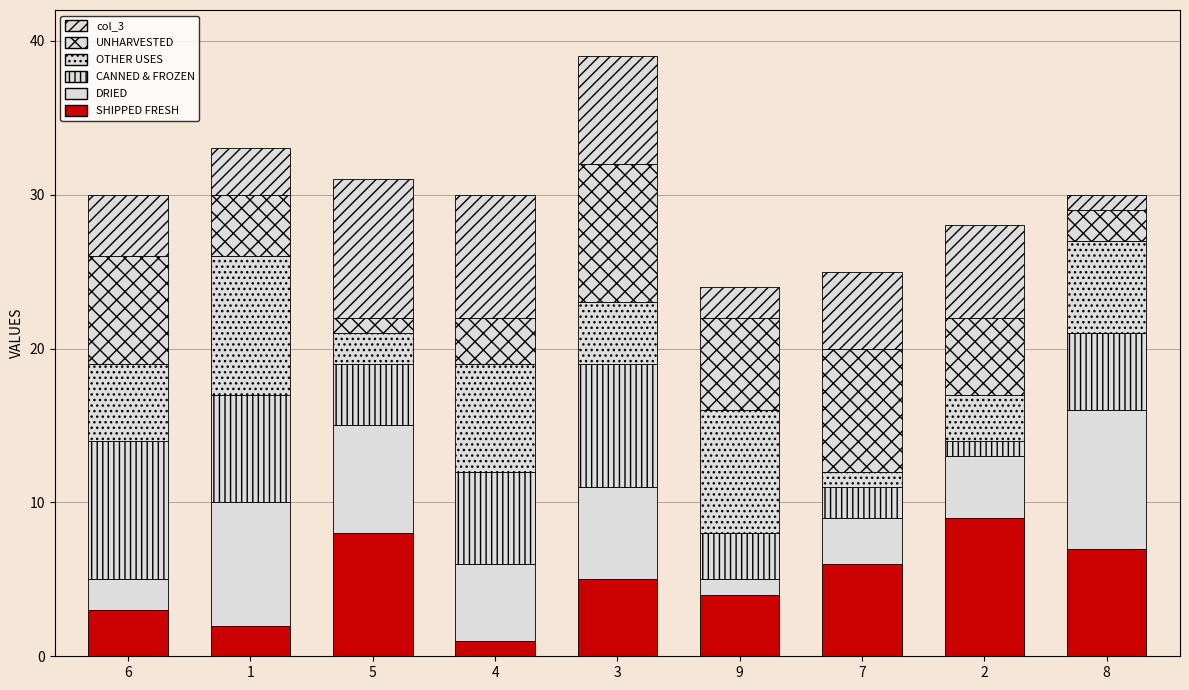

Which has a higher value, 1 or 7?

7